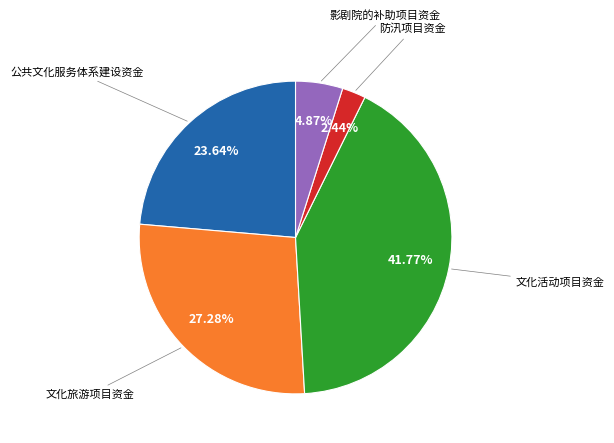

Count the number of slices in the pie.

5